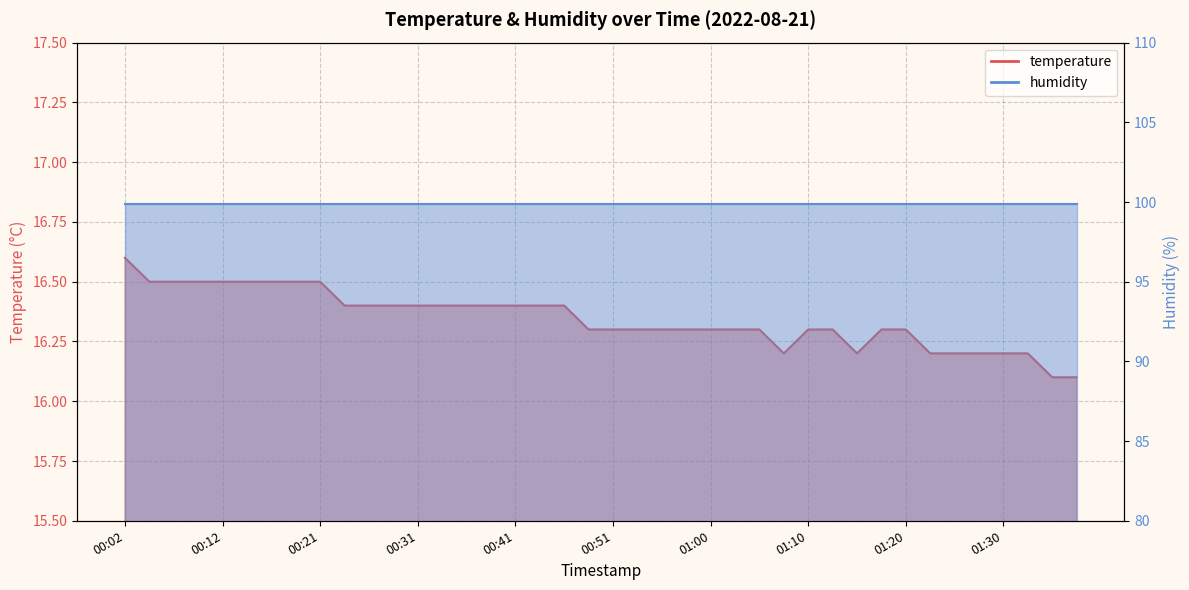

List the labels in order of value, largest first.

00:02, 00:04, 00:07, 00:09, 00:12, 00:14, 00:16, 00:19, 00:21, 00:24, 00:26, 00:28, 00:31, 00:33, 00:36, 00:38, 00:41, 00:43, 00:46, 00:48, 00:51, 00:53, 00:55, 00:58, 01:00, 01:03, 01:05, 01:10, 01:13, 01:18, 01:20, 01:08, 01:15, 01:23, 01:25, 01:27, 01:30, 01:32, 01:35, 01:37